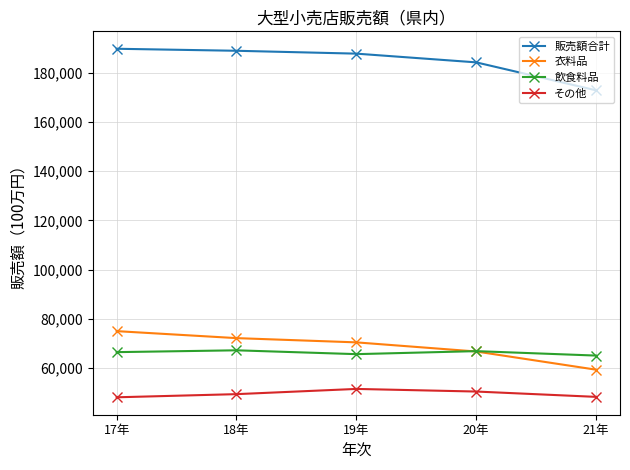

True or false: その他 has more than 0 interior local peaks.

True